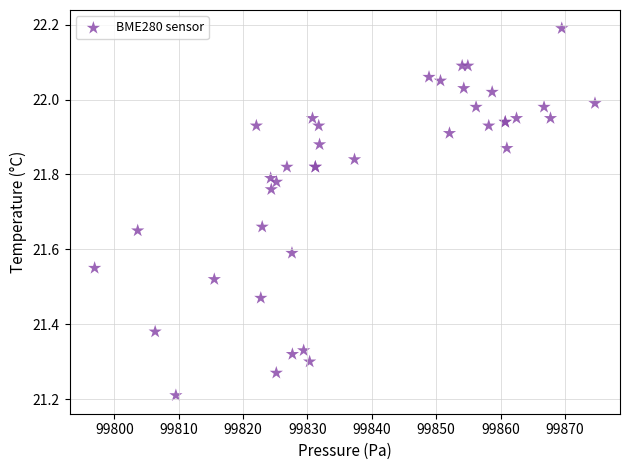

What Y value in the scatter plot is closest to 21?

21.2